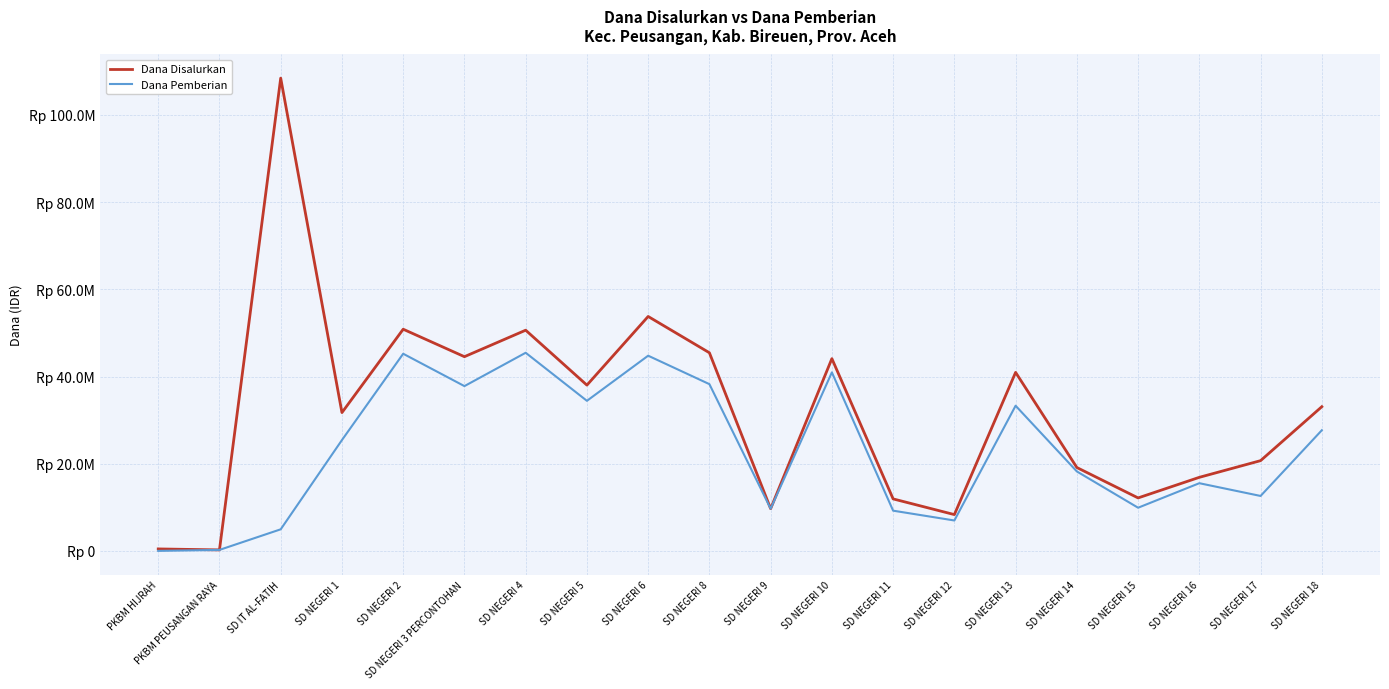

Between SD NEGERI 2 and SD NEGERI 6, which series saw the biggest shift?

Dana Disalurkan